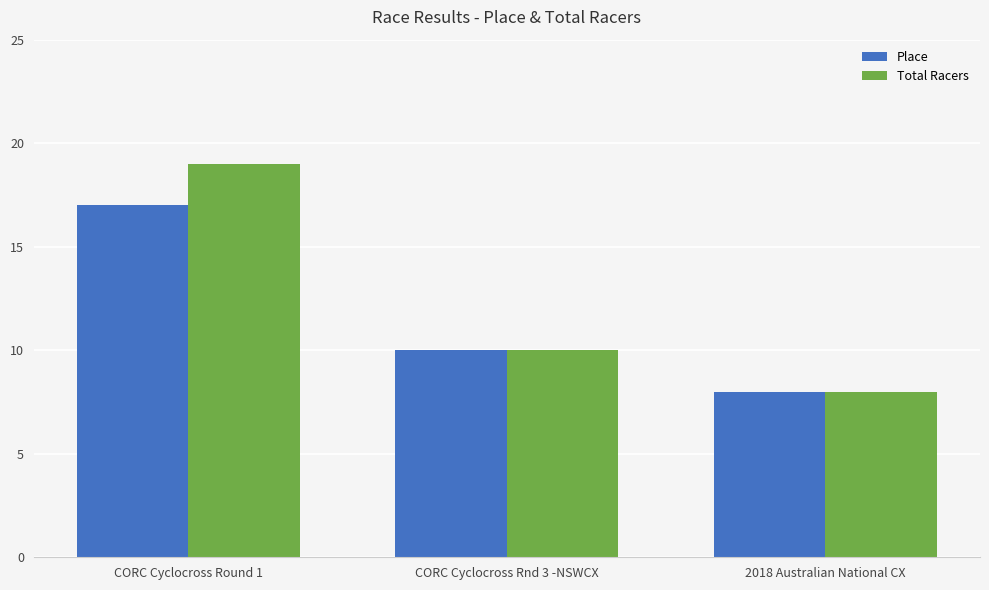

What is the sum of the Total Racers values at 2018 Australian National CX and CORC Cyclocross Rnd 3 -NSWCX?

18